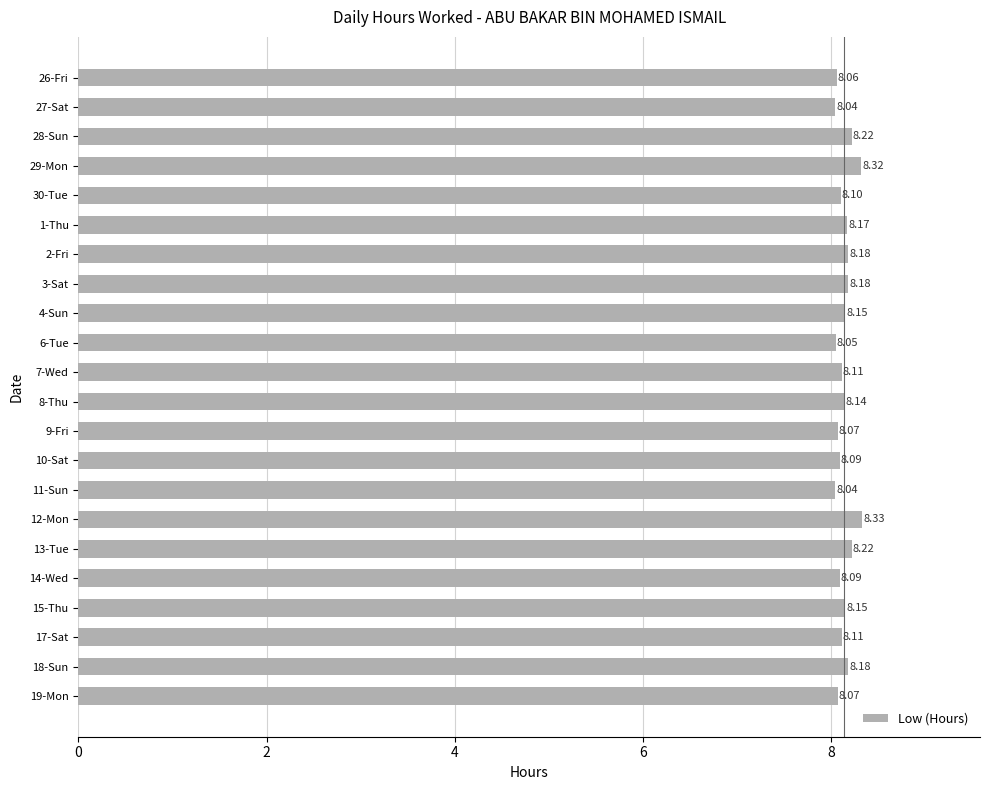

What is the difference between the maximum and second lowest values?

0.3